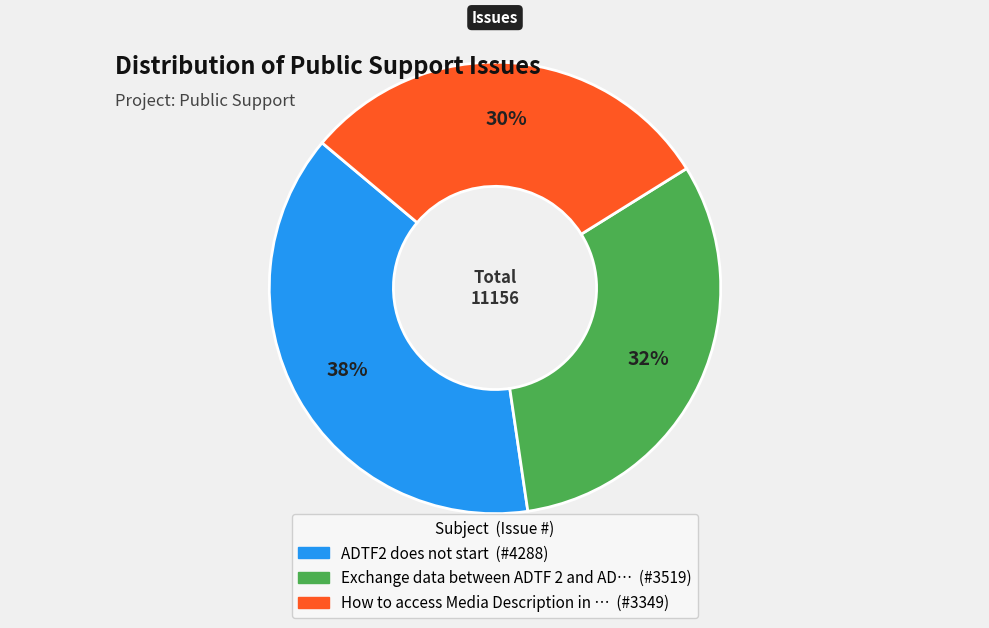

Is there any slice that represents more than half of the pie?

No